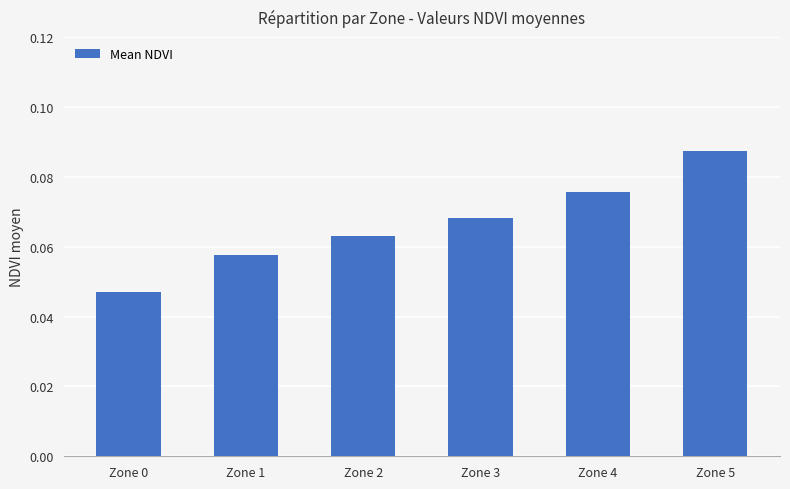

Which has a higher value, Zone 1 or Zone 4?

Zone 4